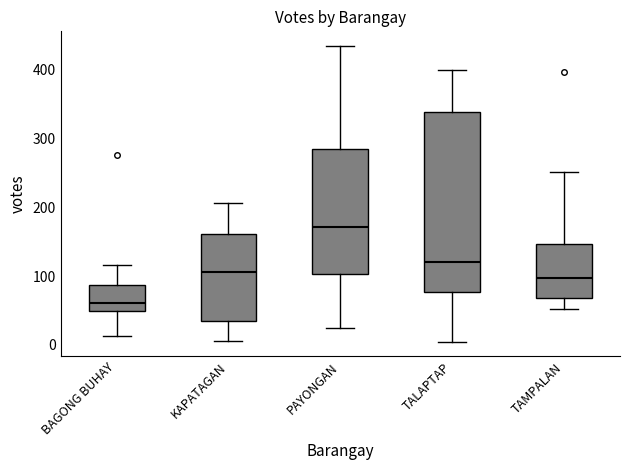

Reading left to right, transcribe this box plot: for each box, give where its median line is, the range the box spans, and where its two whiskers end, as read against the y-axis. The values are not printed on the chart, so give them approximately, as read against the axis.

BAGONG BUHAY: median 60, box 50 to 90, whiskers 10 to 120
KAPATAGAN: median 110, box 40 to 160, whiskers 10 to 210
PAYONGAN: median 170, box 100 to 290, whiskers 30 to 430
TALAPTAP: median 120, box 80 to 340, whiskers 10 to 400
TAMPALAN: median 100, box 70 to 150, whiskers 50 to 250